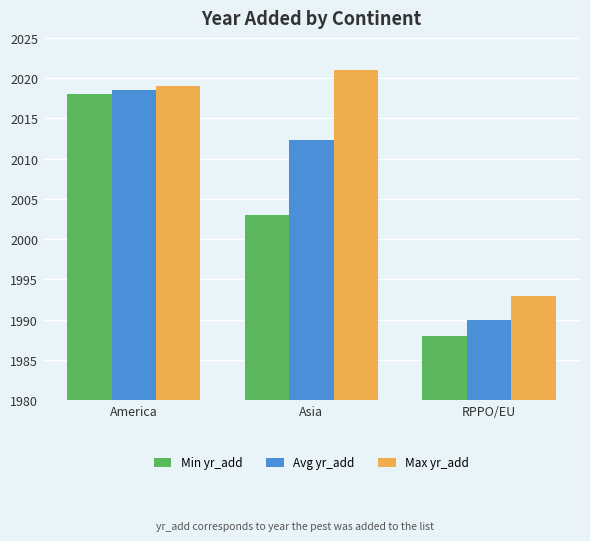

At which label is Avg yr_add closest to 2004?

Asia